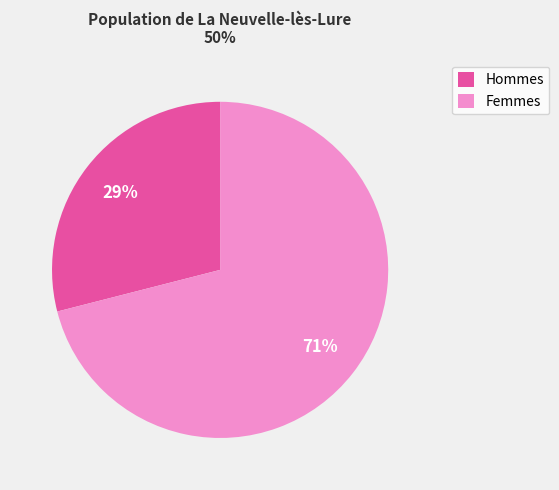

Does any single category account for the majority?

Yes